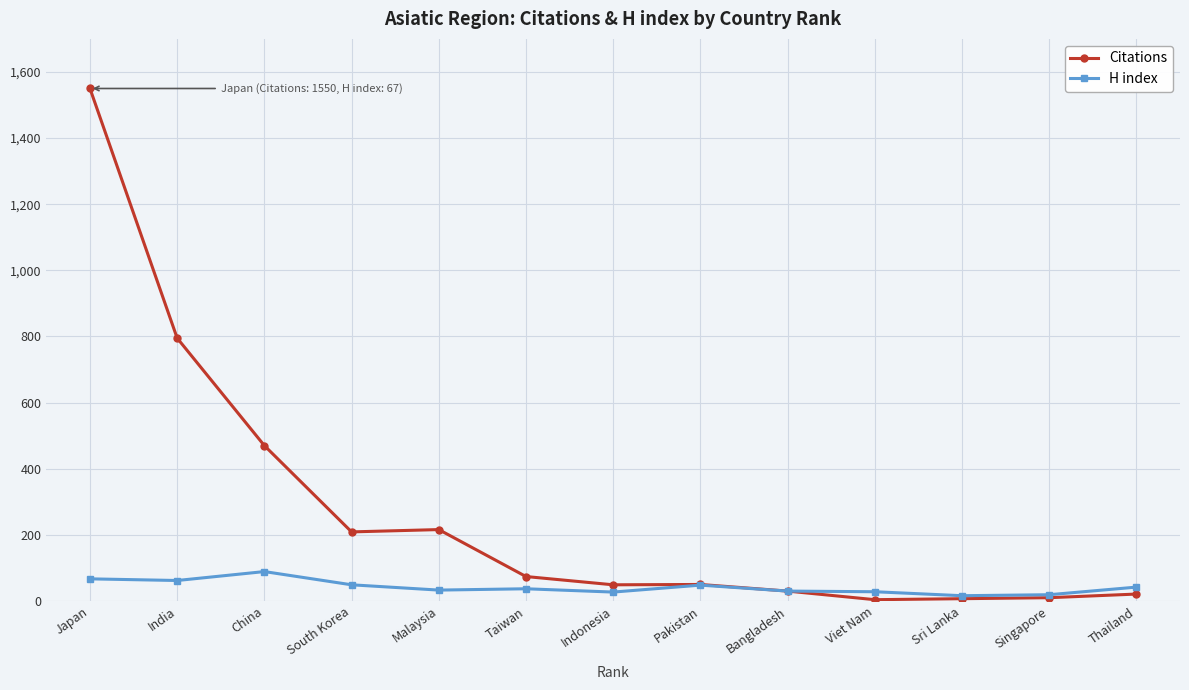

In H index, how many points are higher than both neighbors (excluding endpoints)?

3